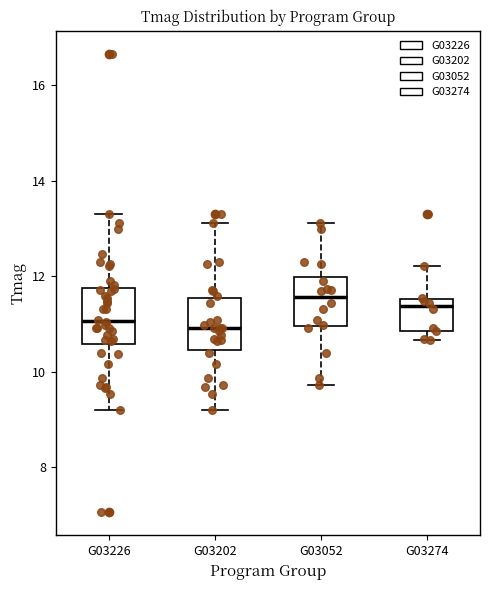

Reading left to right, transcribe this box plot: for each box, give where its median line is, the range the box spans, and where its two whiskers end, as read against the y-axis. The values are not printed on the chart, so give them approximately, as read against the axis.

G03226: median 11.0, box 10.6 to 11.8, whiskers 9.2 to 13.4
G03202: median 11.0, box 10.4 to 11.6, whiskers 9.2 to 13.2
G03052: median 11.6, box 11.0 to 12.0, whiskers 9.8 to 13.2
G03274: median 11.4, box 10.8 to 11.6, whiskers 10.6 to 12.2